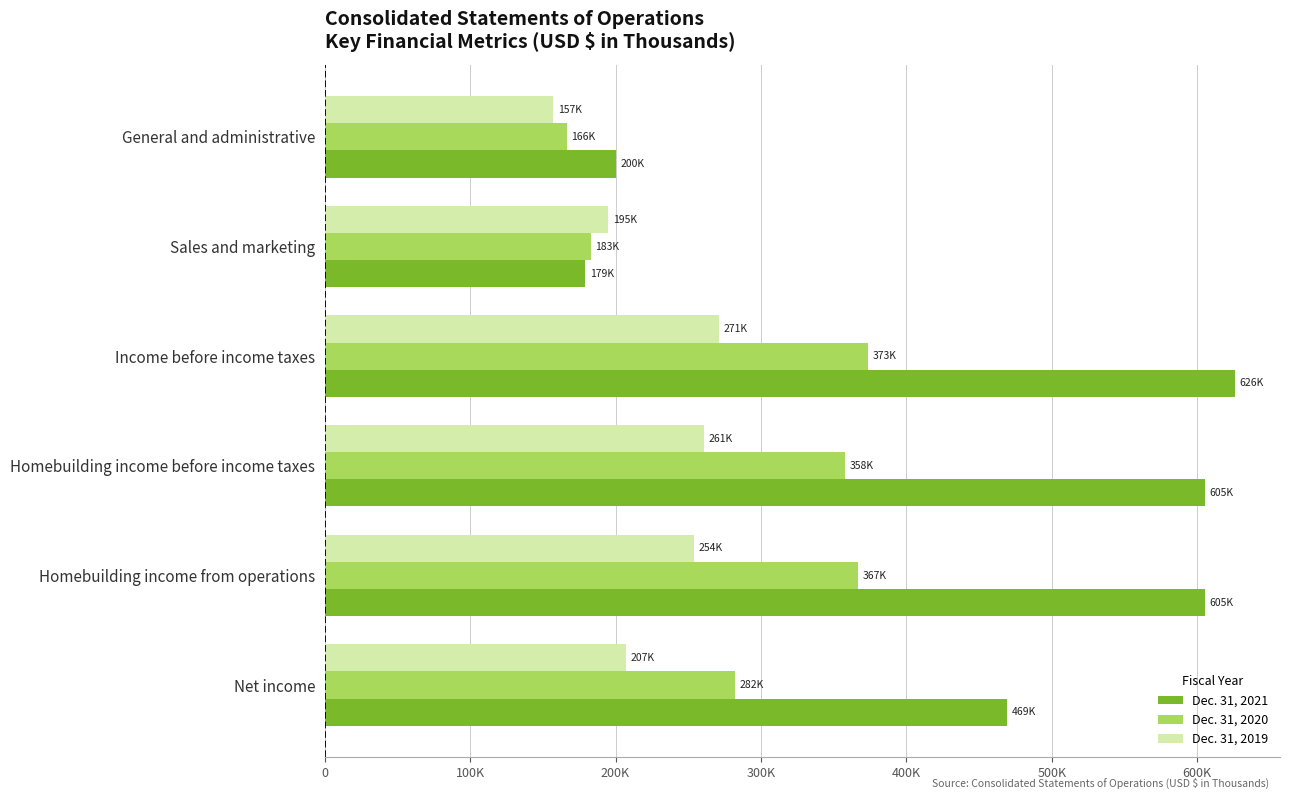

List the series in order of their overall mean, highest first.

Dec. 31, 2021, Dec. 31, 2020, Dec. 31, 2019